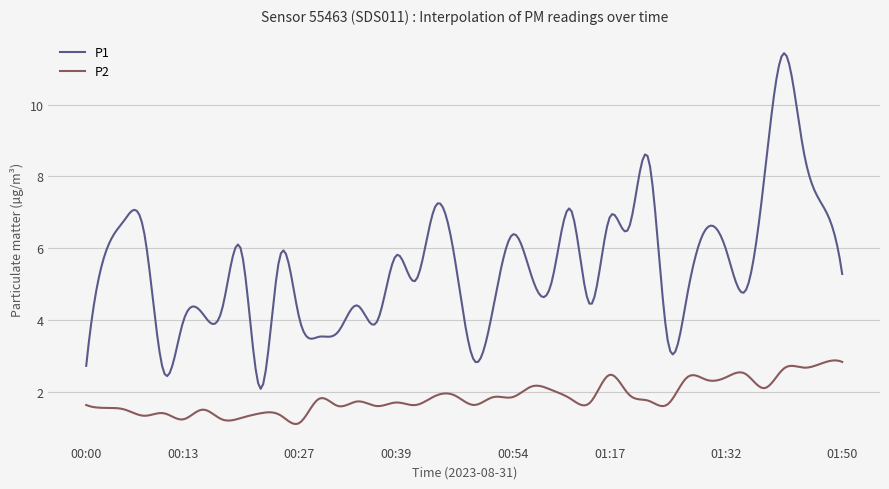

What are all the series names shown in the legend?

P1, P2